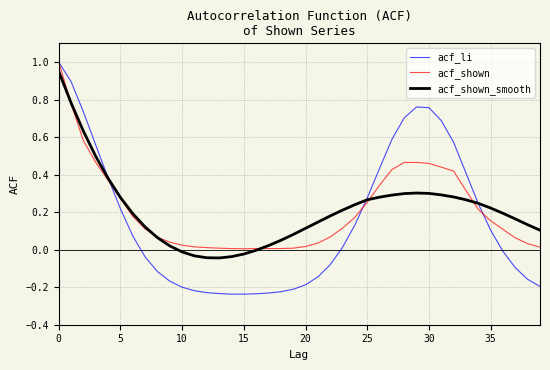

Which series has the widest spread of values?

acf_li